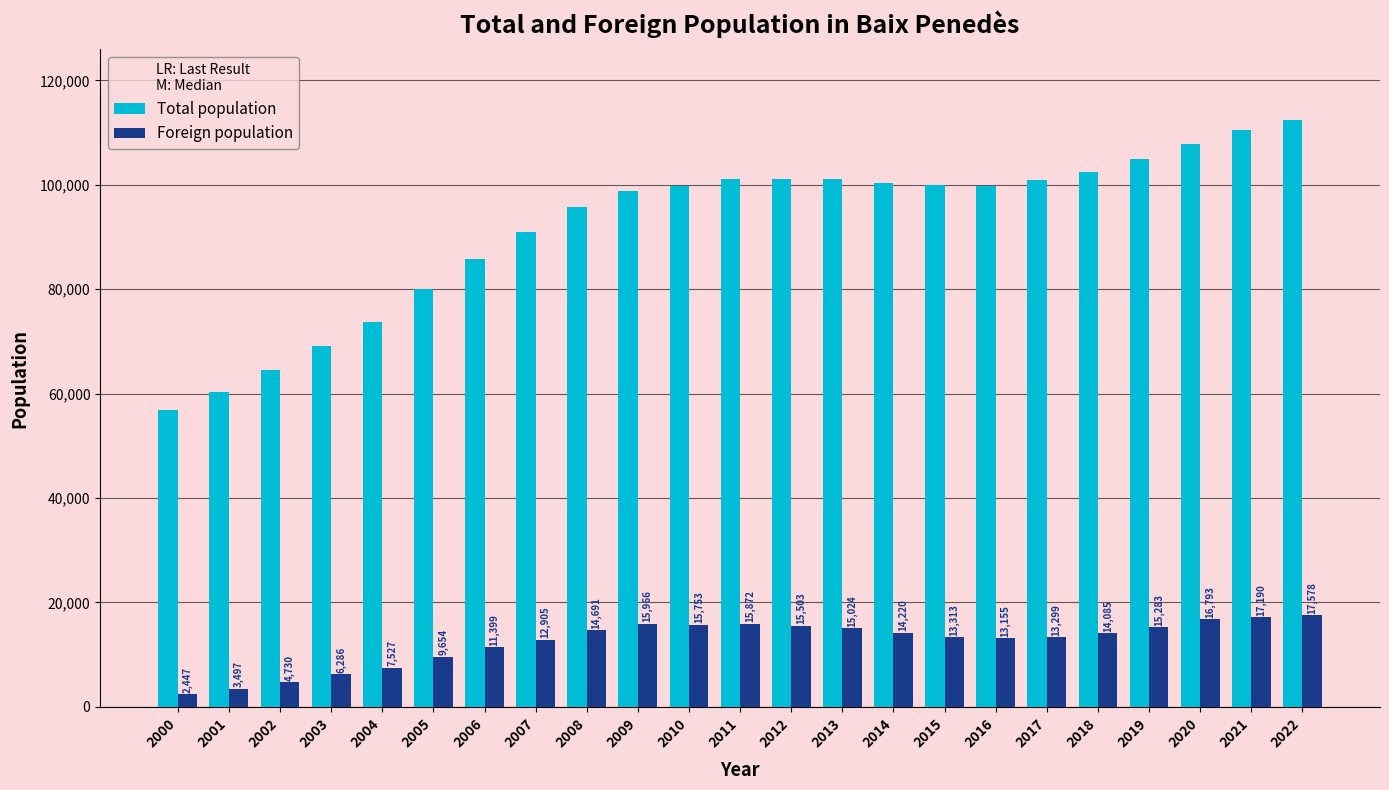

At which label is Foreign population closest to 10012?

2005